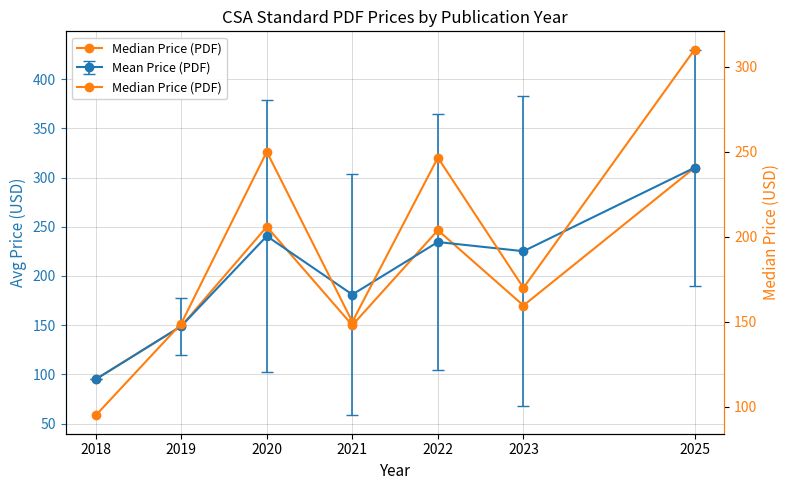

Count the number of values greater than 170.

3